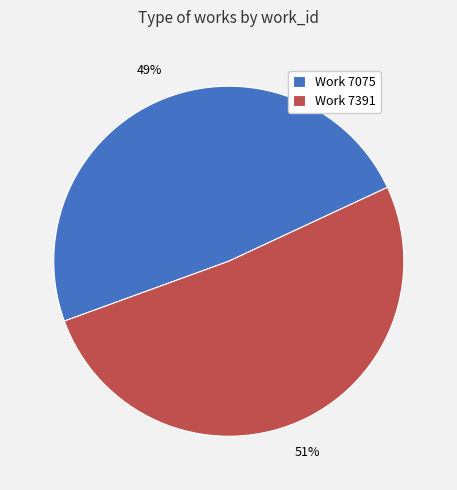

Which category has the biggest portion of the pie?

Work 7391